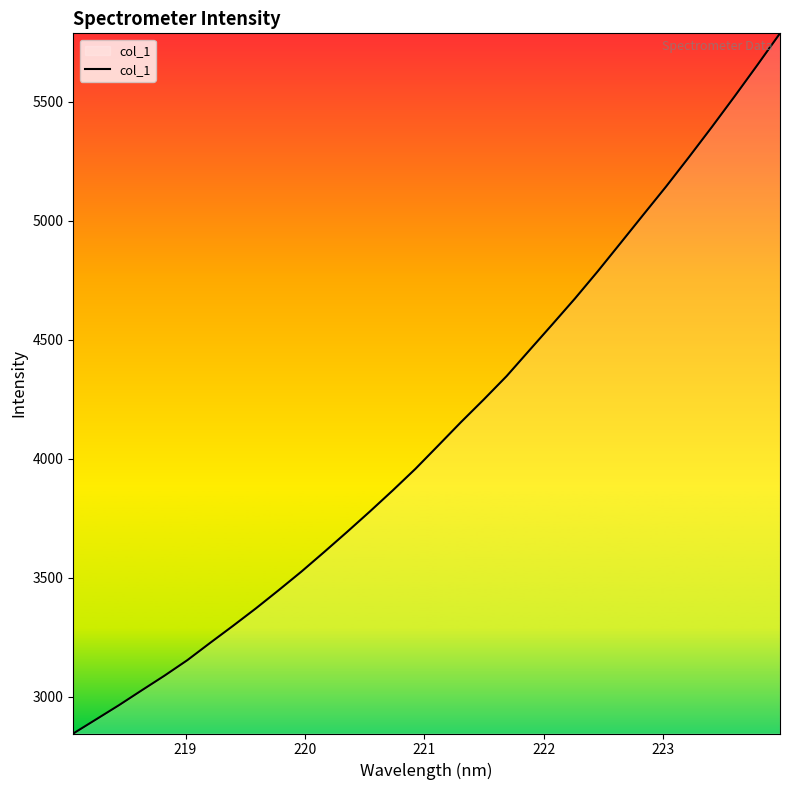

Is this an area chart (filled region under the line)?

No